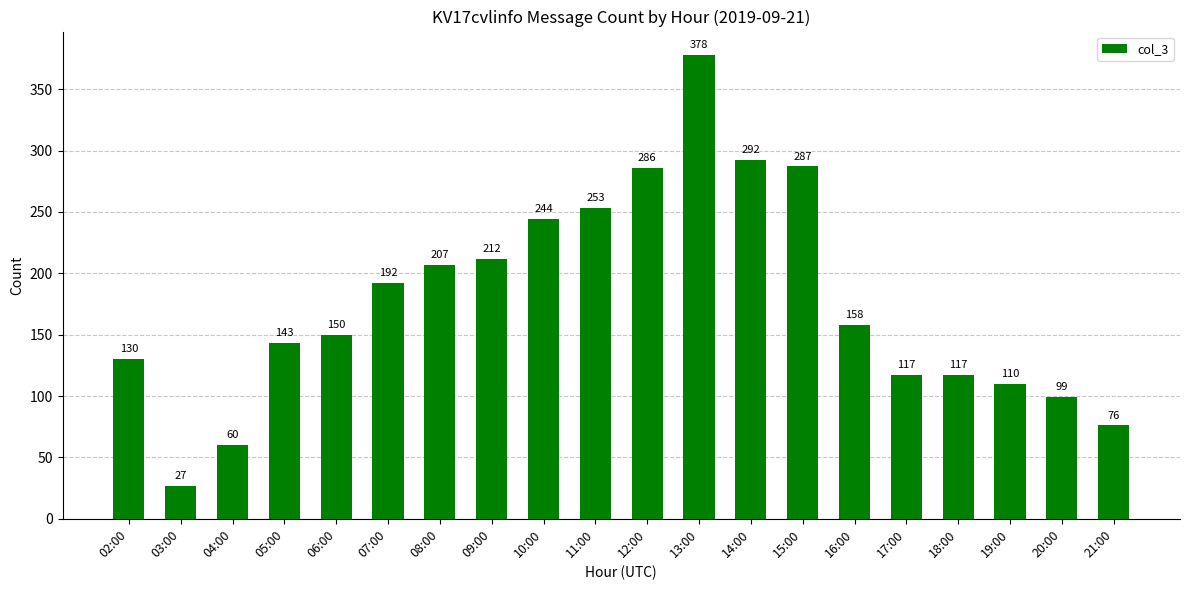

Reading right to left, what are all the values shown in this chart?

76	99	110	117	117	158	287	292	378	286	253	244	212	207	192	150	143	60	27	130